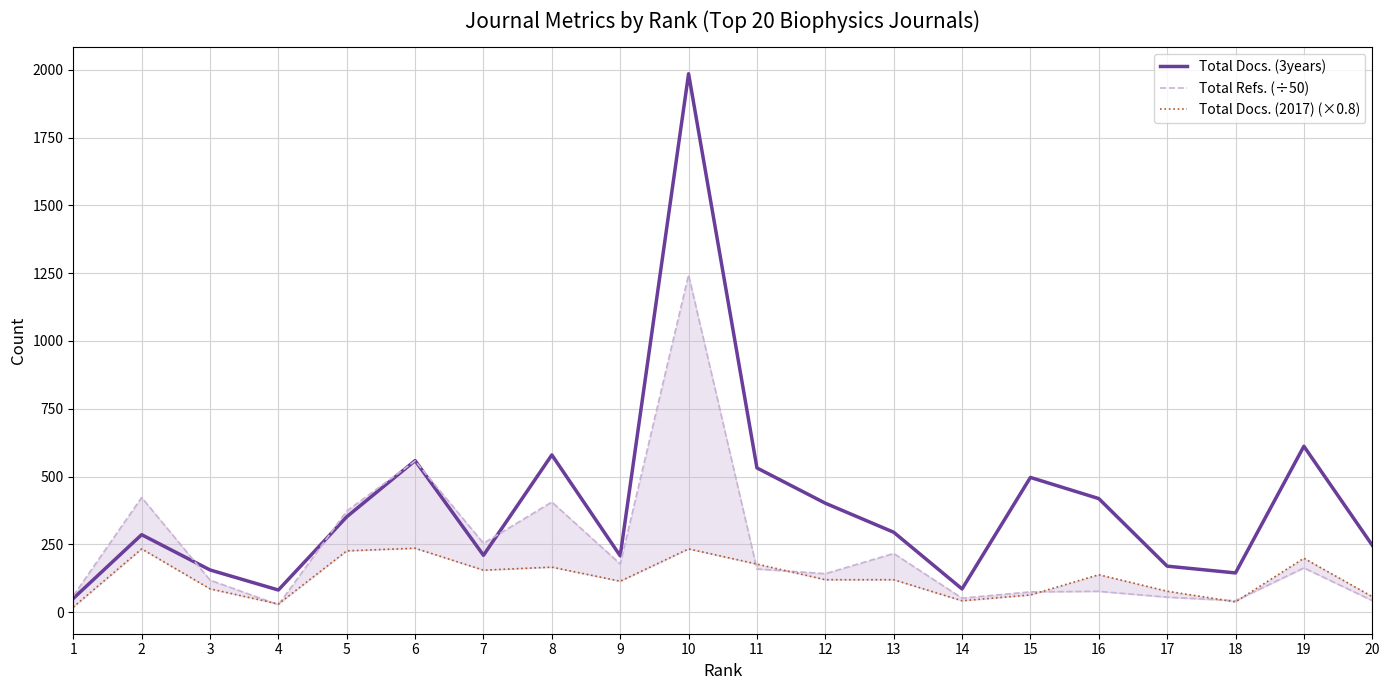

Which category has the lowest value in the Total Docs. (3years) series?

1